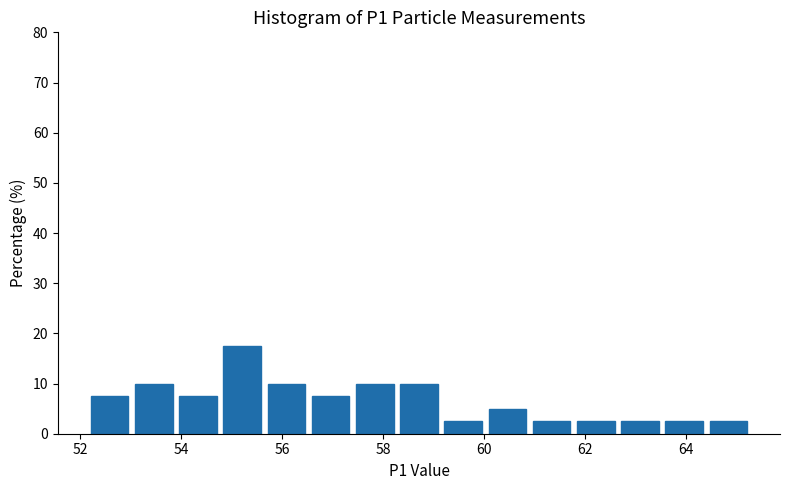

Reading left to right, transcribe this chart: for each bar, give the range it covers on the x-axis and its height. Neither the bar edges nor the heights are printed on the chart, so give them approximately, as read against the axes.

52.2 to 53.0: 8
53.0 to 54.0: 10
54.0 to 54.8: 8
54.8 to 55.6: 18
55.6 to 56.6: 10
56.6 to 57.4: 8
57.4 to 58.2: 10
58.2 to 59.2: 10
59.2 to 60.0: 3
60.0 to 61.0: 5
61.0 to 61.8: 3
61.8 to 62.6: 3
62.6 to 63.6: 3
63.6 to 64.4: 3
64.4 to 65.2: 3